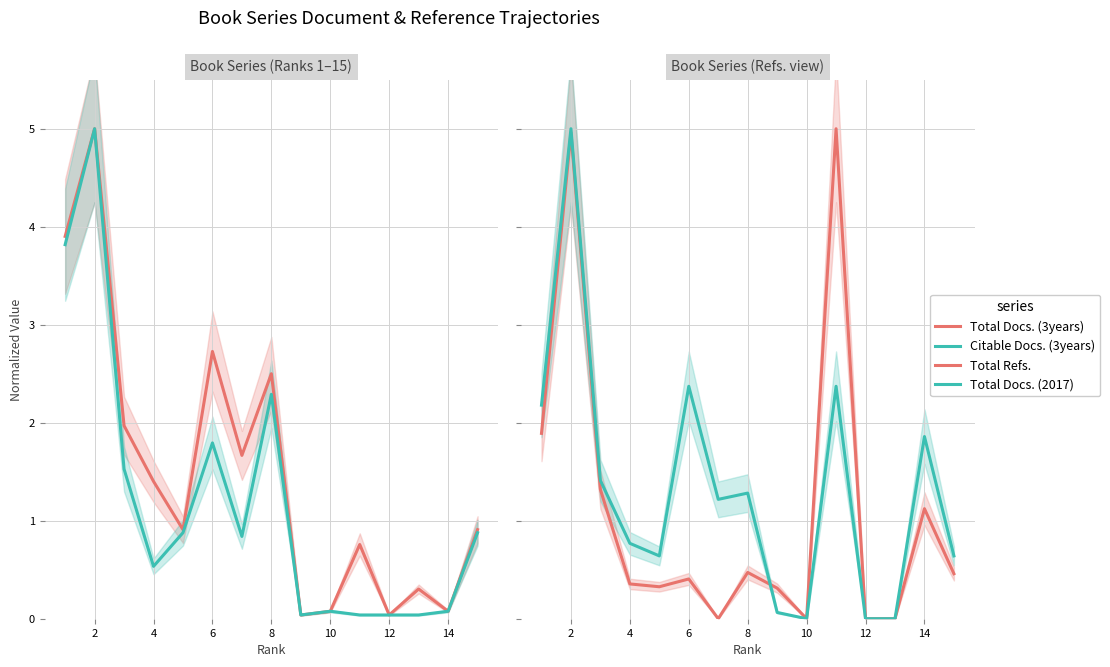

What is the sum of the Total Docs. (2017) values at 10 and 11?

2.4